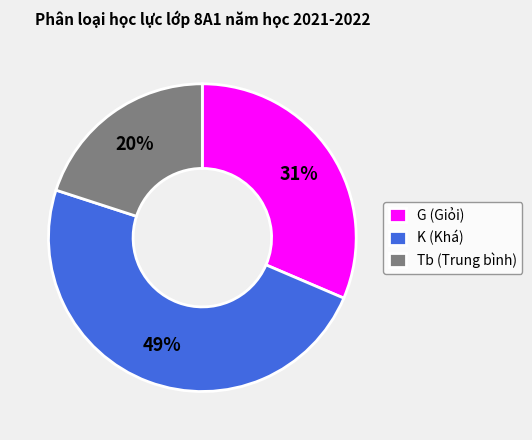

To the nearest percent, what is the combined percentage of K and Tb?

69%